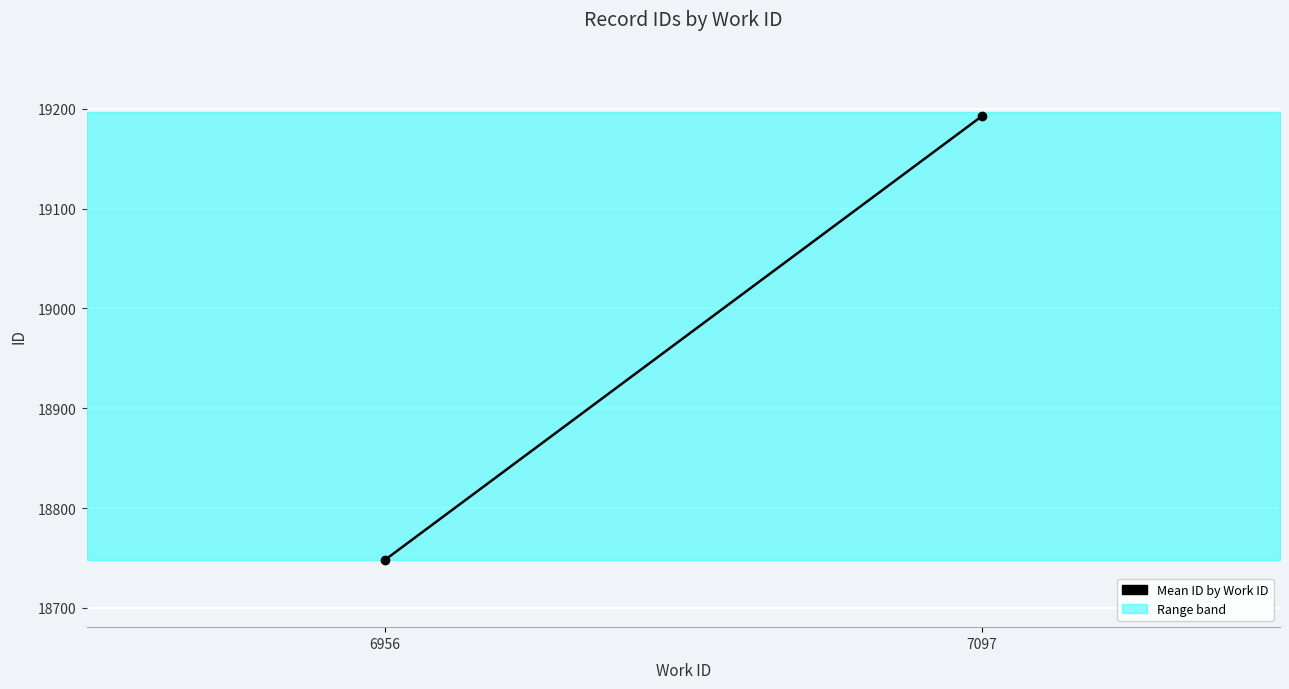

Which has a higher value, 7097 or 6956?

7097